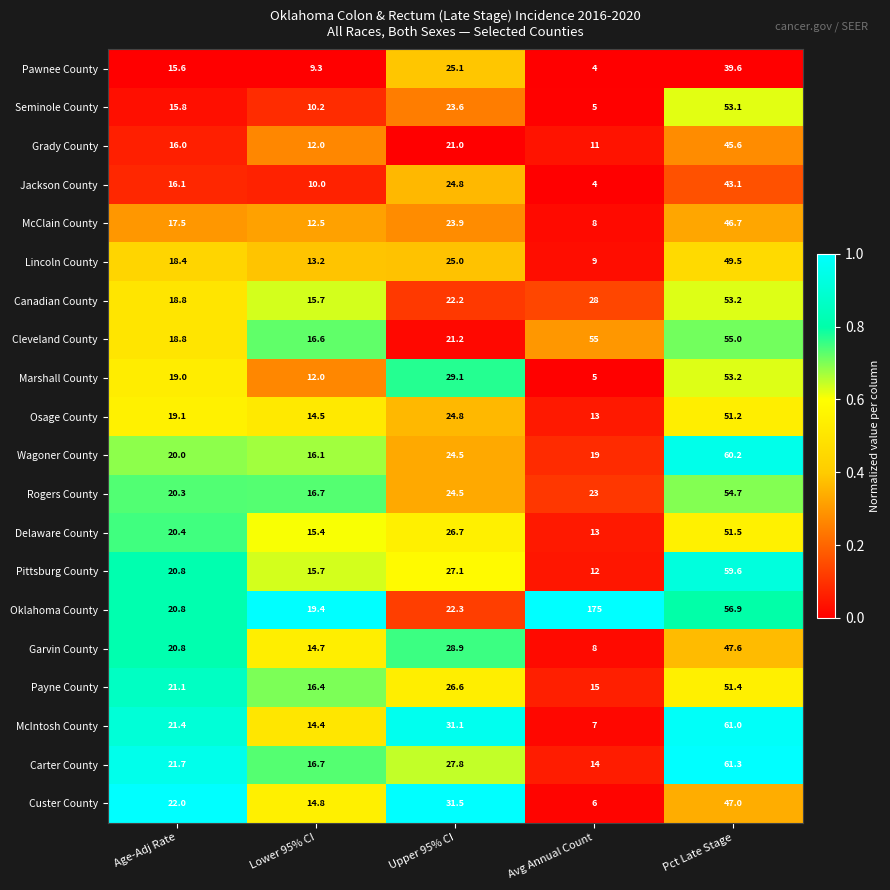

What is the total value across all series at Avg Annual Count?

434.0